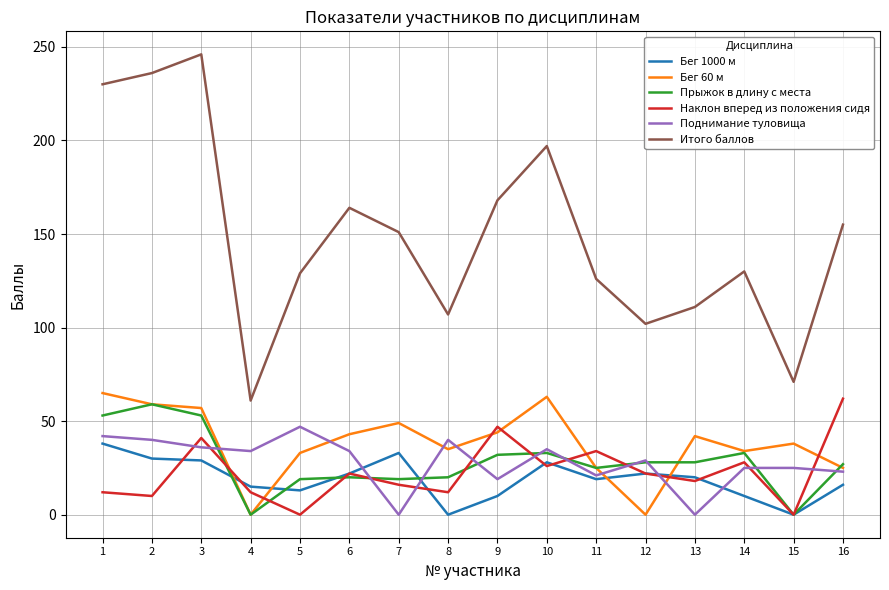

True or false: Наклон вперед из положения сидя and Итого баллов cross at least once.

False